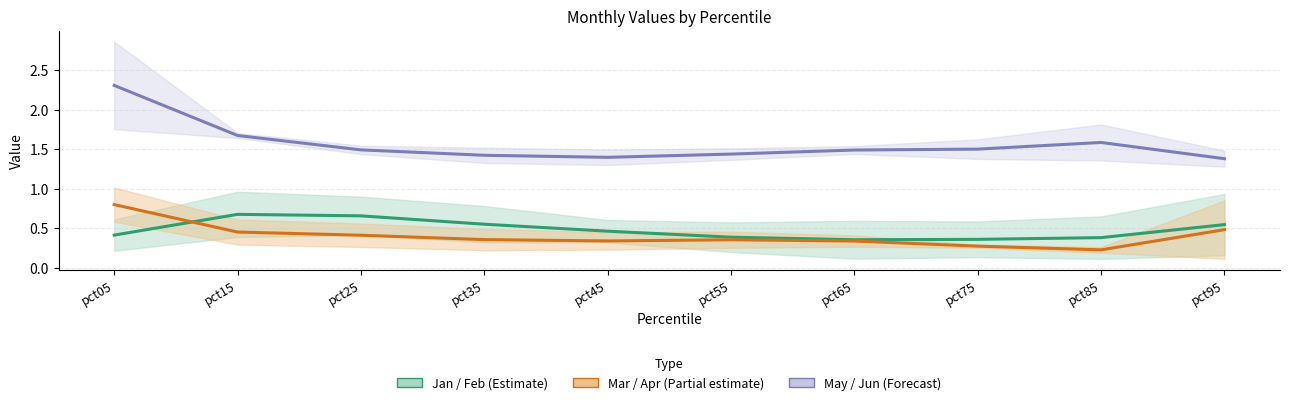

What is the minimum value shown in the chart?

0.2